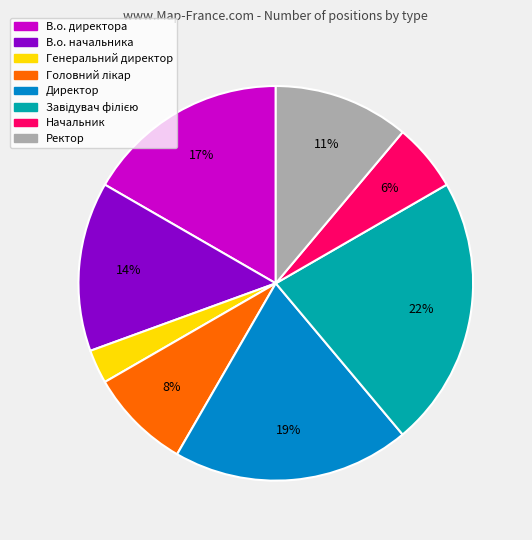

To the nearest percent, what is the difference between the largest and smallest slice percentages?

19%